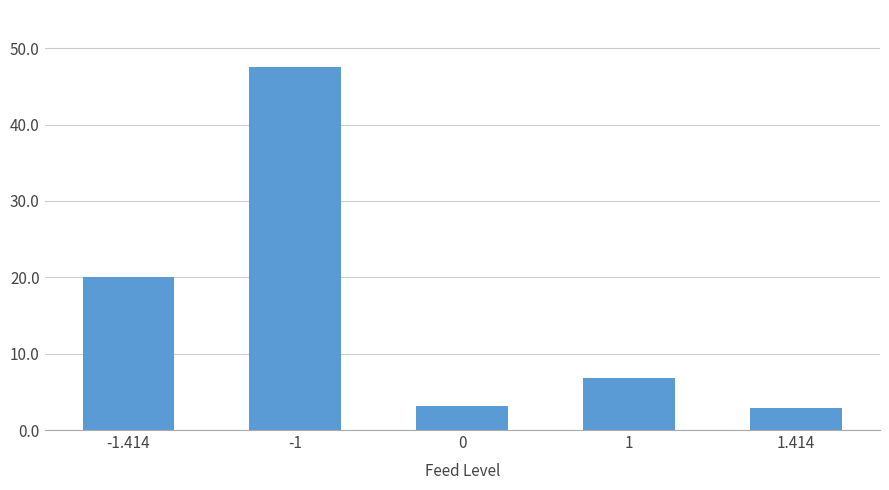

The value at 0 is 5.4. True or false?

False